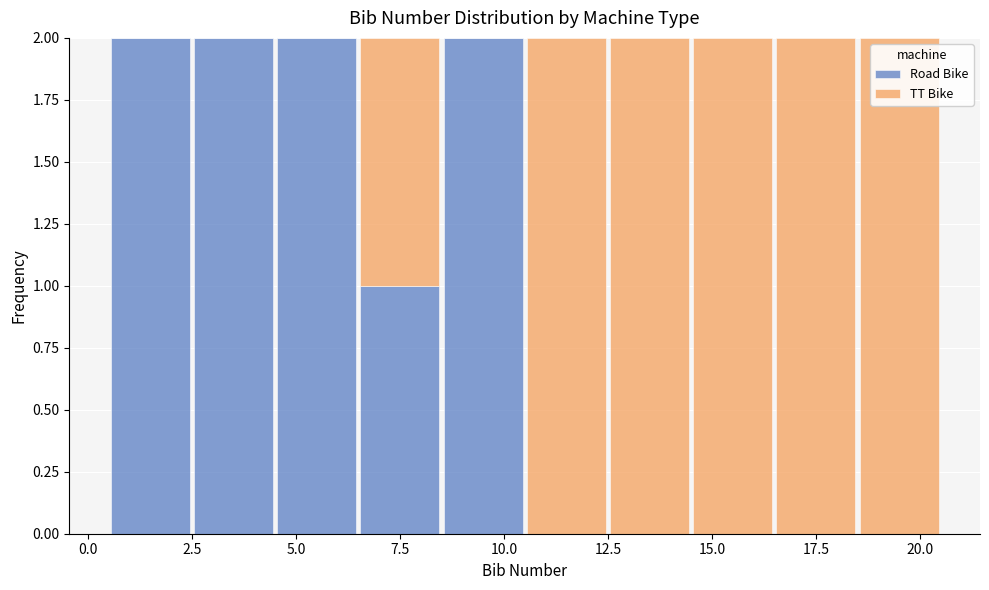

Reading left to right, list every stacked bar in this chart as the range it spans on the x-axis followed by its total height. The values are not printed on the chart, so give them approximately, as read against the axis.

0.5 to 2.5: 2
2.5 to 4.5: 2
4.5 to 6.5: 2
6.5 to 8.5: 2
8.5 to 10.5: 2
10.5 to 12.5: 2
12.5 to 14.5: 2
14.5 to 16.5: 2
16.5 to 18.5: 2
18.5 to 20.5: 2